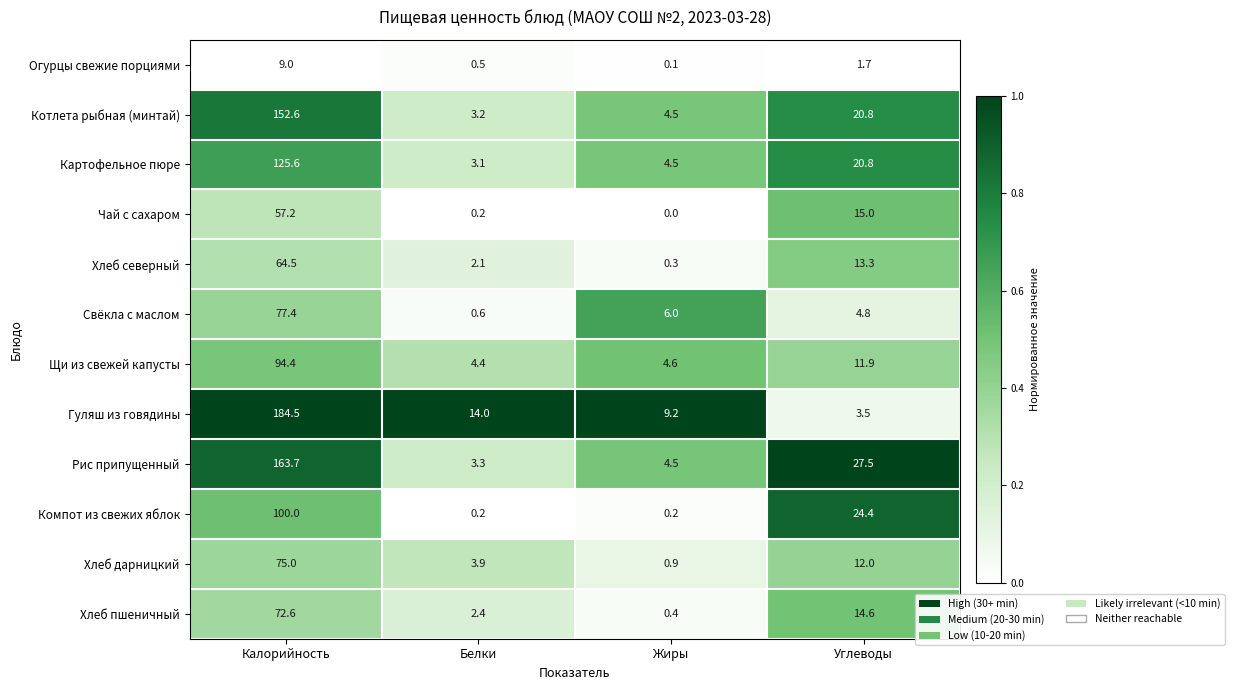

Rank the series at Калорийность from highest to lowest value.

Гуляш из говядины, Рис припущенный, Котлета рыбная (минтай), Картофельное пюре, Компот из свежих яблок, Щи из свежей капусты, Свёкла с маслом, Хлеб дарницкий, Хлеб пшеничный, Хлеб северный, Чай с сахаром, Огурцы свежие порциями